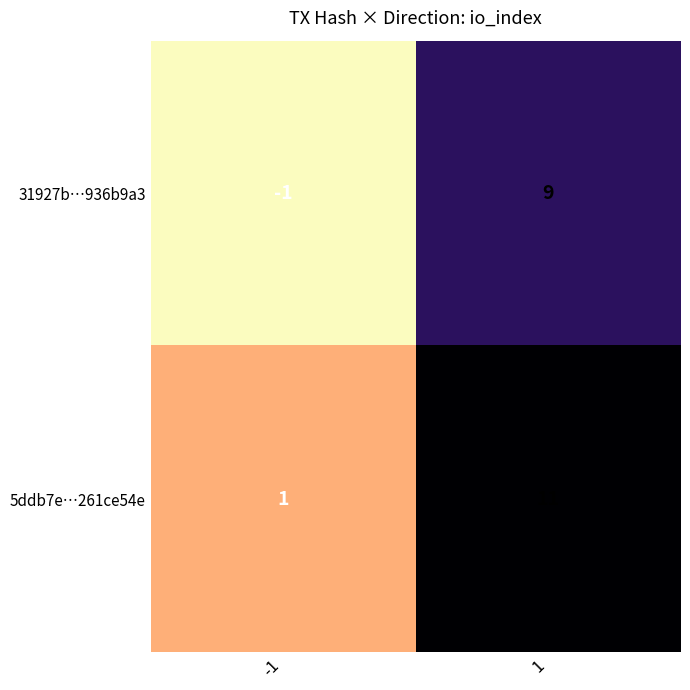

What is the spread (max minus min) of values at 1?

2